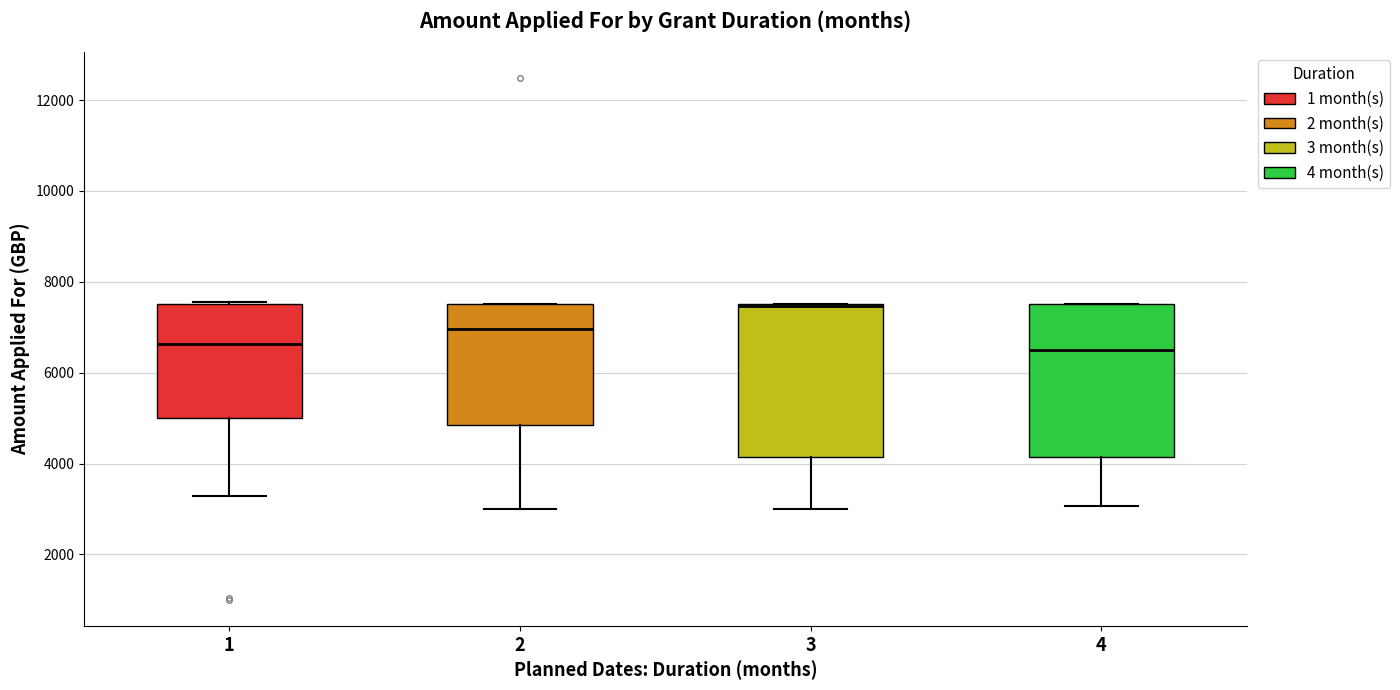

Where is the lower edge of the box at x = 4 on the y-axis? The values are not printed on the chart, so give them approximately, as read against the axis.

4200